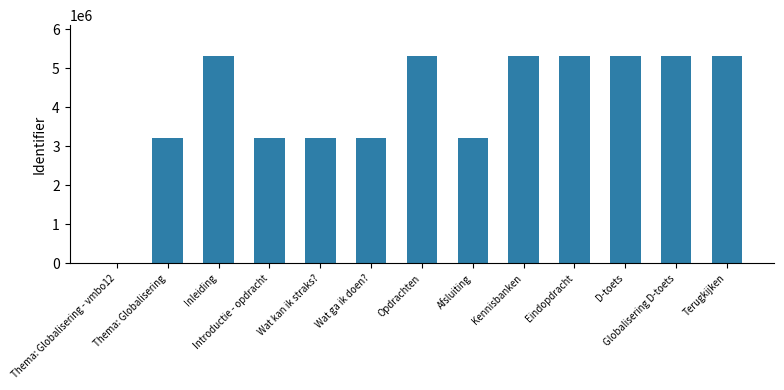

Which has a higher value, Introductie - opdracht or Inleiding?

Inleiding